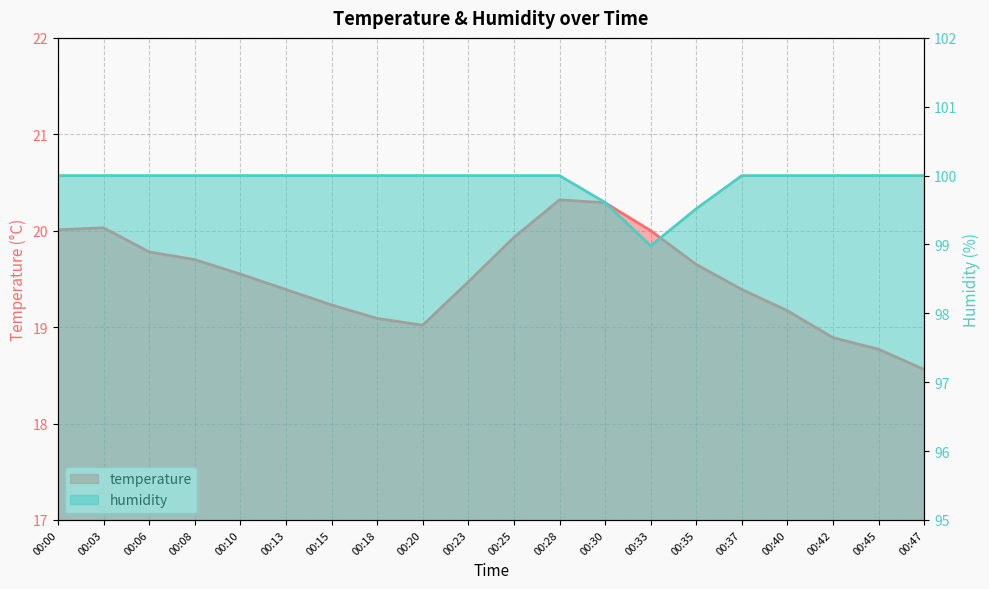

What is the lowest value of the temperature series?

18.6